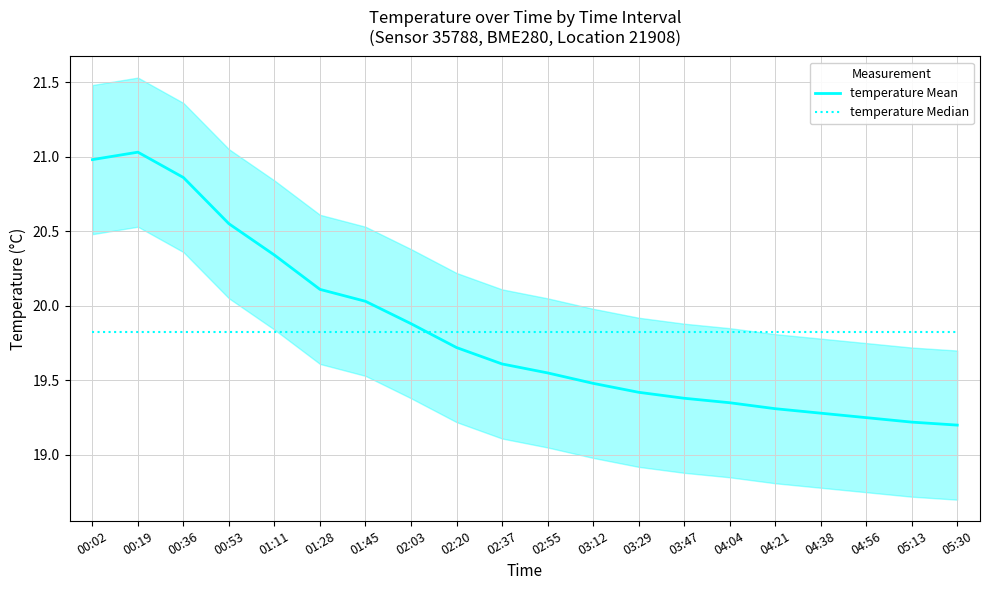

What position from the left is 03:29?

13